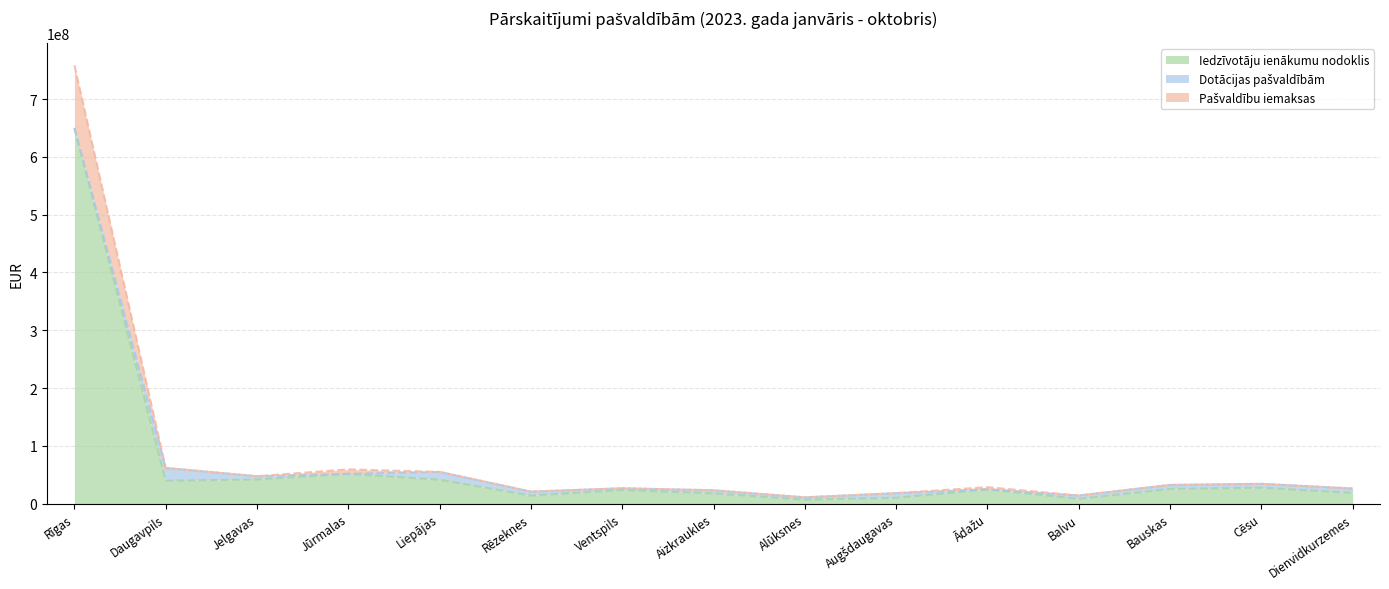

What is the maximum value for Iedzīvotāju ienākumu nodoklis?

650131117.0